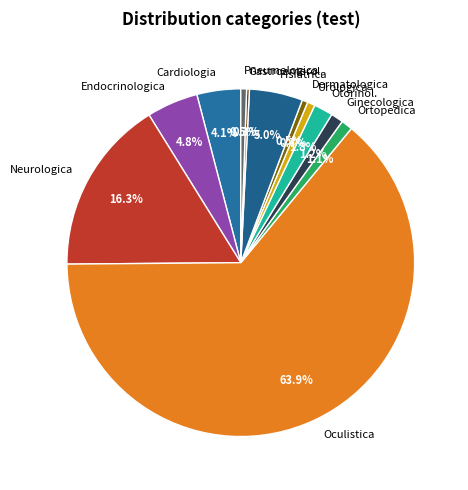

To the nearest percent, what is the average slice percentage?

8%